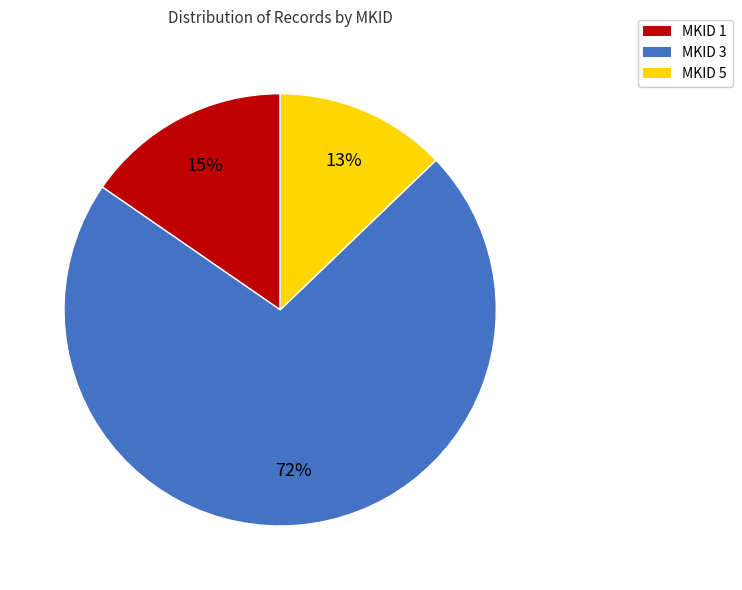

Do MKID 3 and MKID 1 together represent more than half of the pie?

Yes